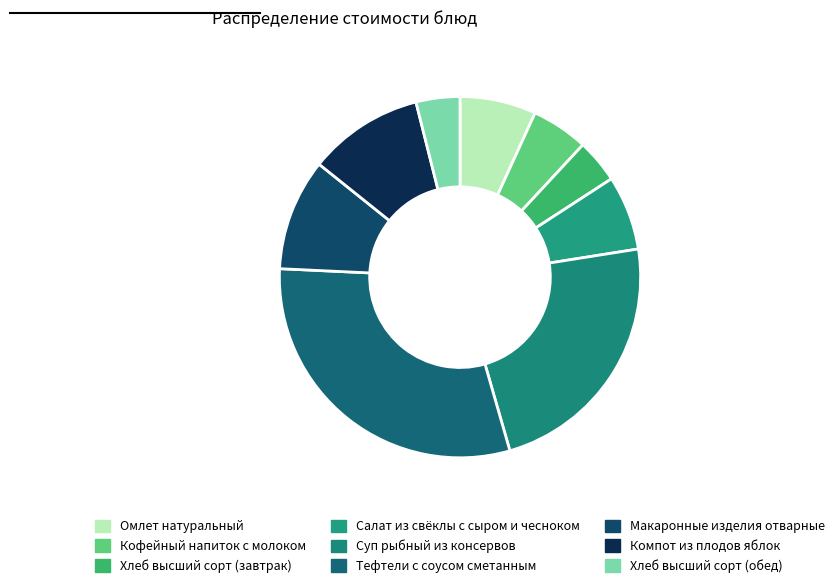

What is the largest slice in the pie chart?

Тефтели с соусом сметанным